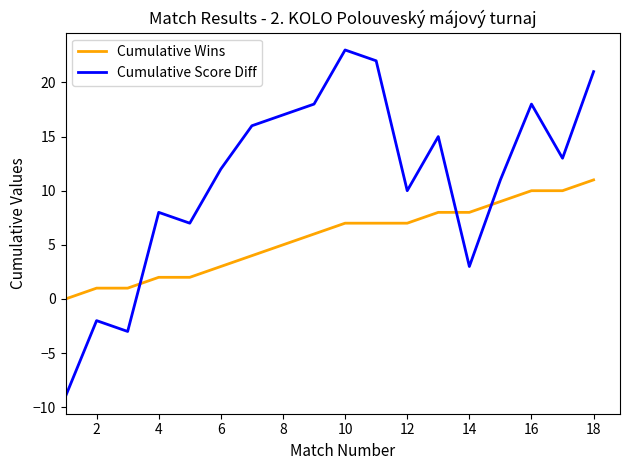

Which series ends up on top after the final intersection of Cumulative Wins and Cumulative Score Diff?

Cumulative Score Diff